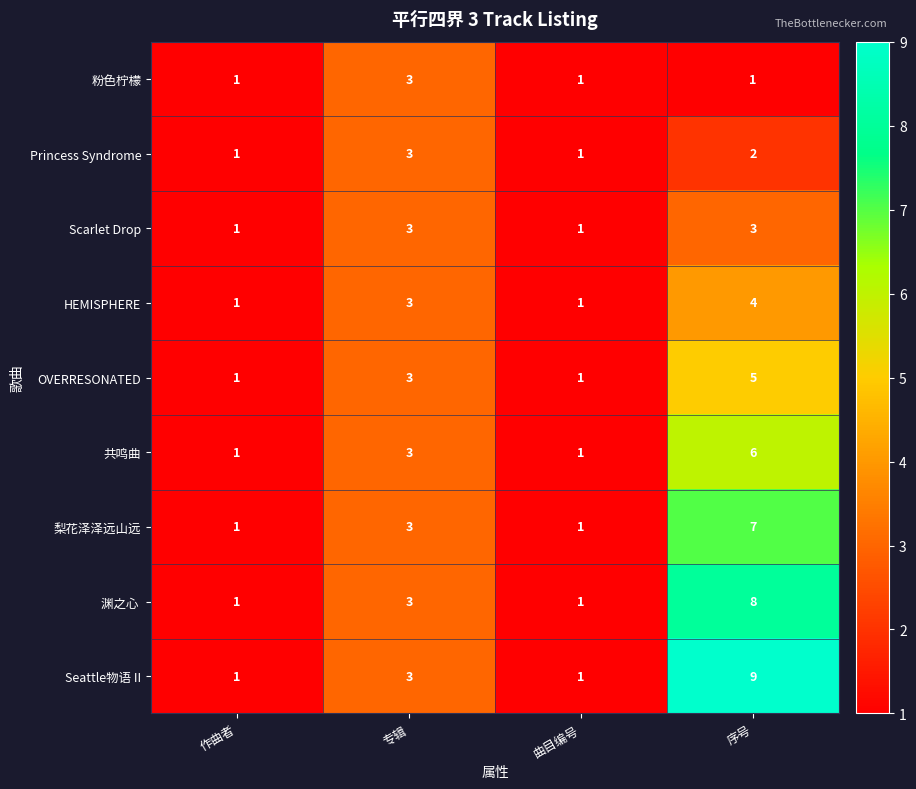

Where is Princess Syndrome nearest to the value 2?

序号